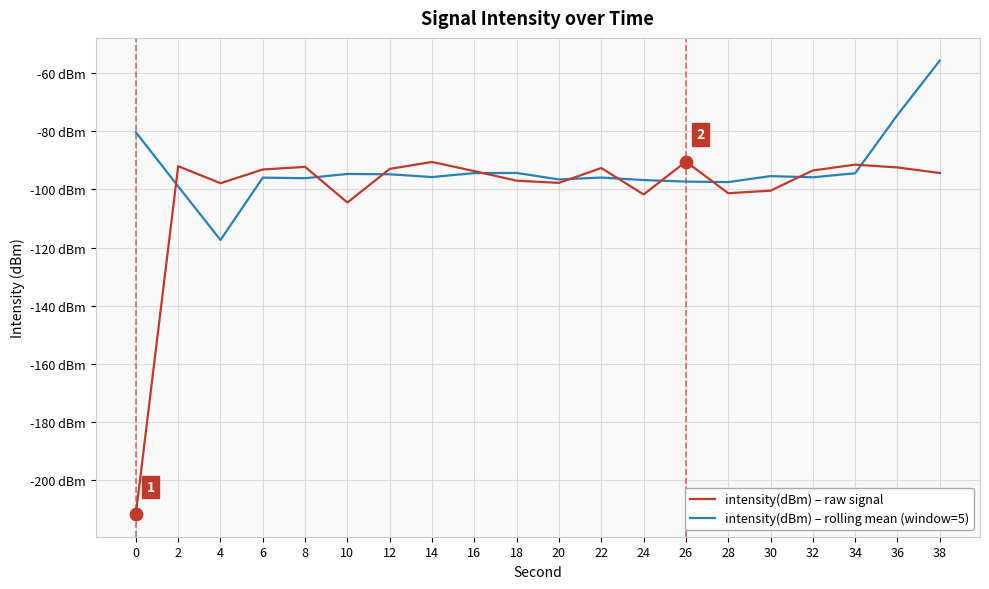

What are all the series names shown in the legend?

intensity(dBm) – raw signal, intensity(dBm) – rolling mean (window=5)